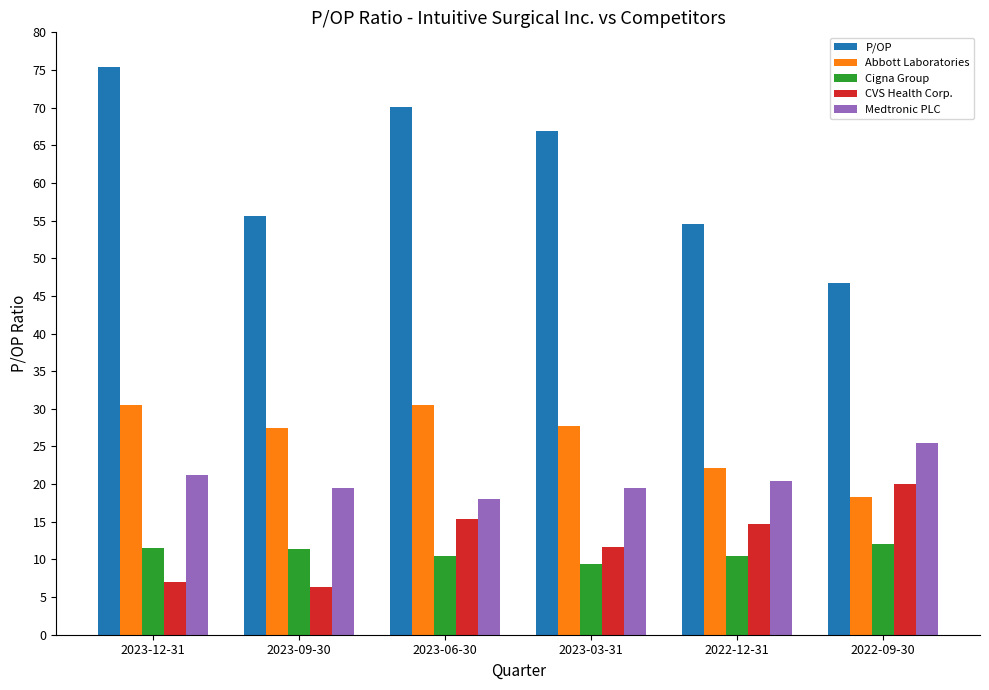

What is the label of the 5th bar from the left?

2022-12-31